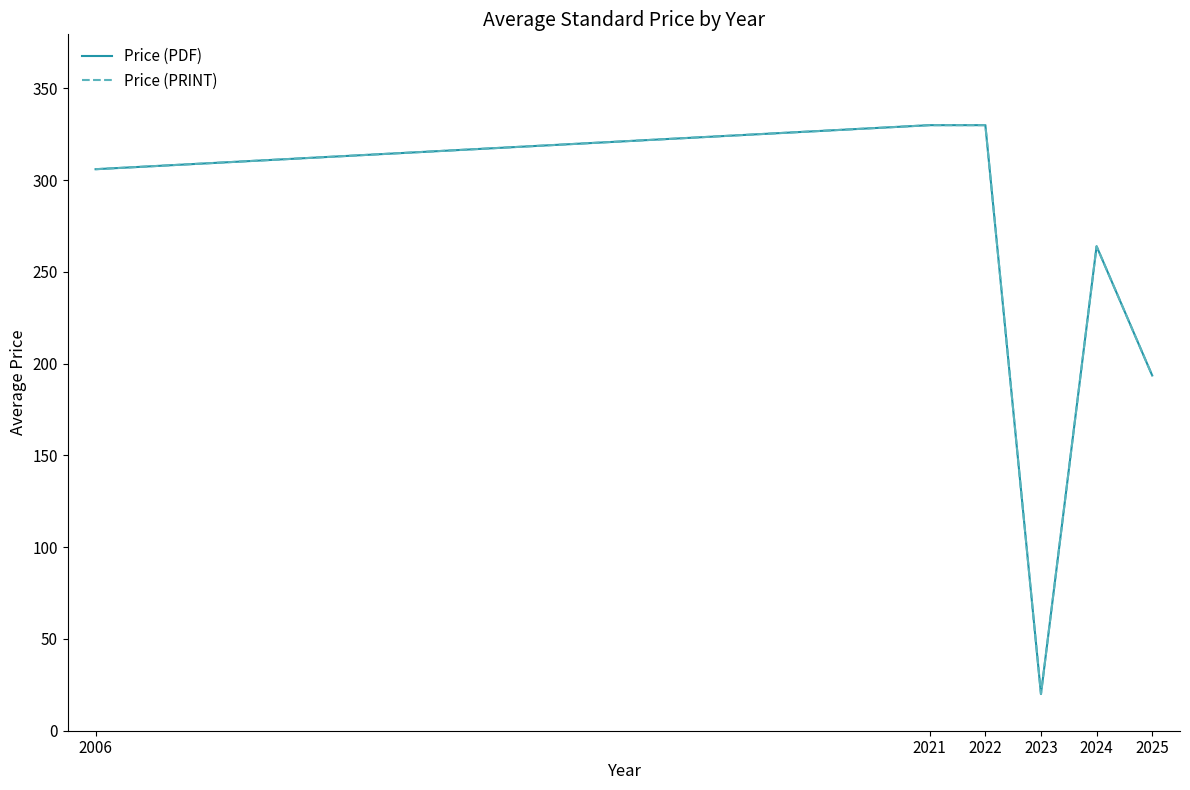

Does the chart have visible grid lines?

No